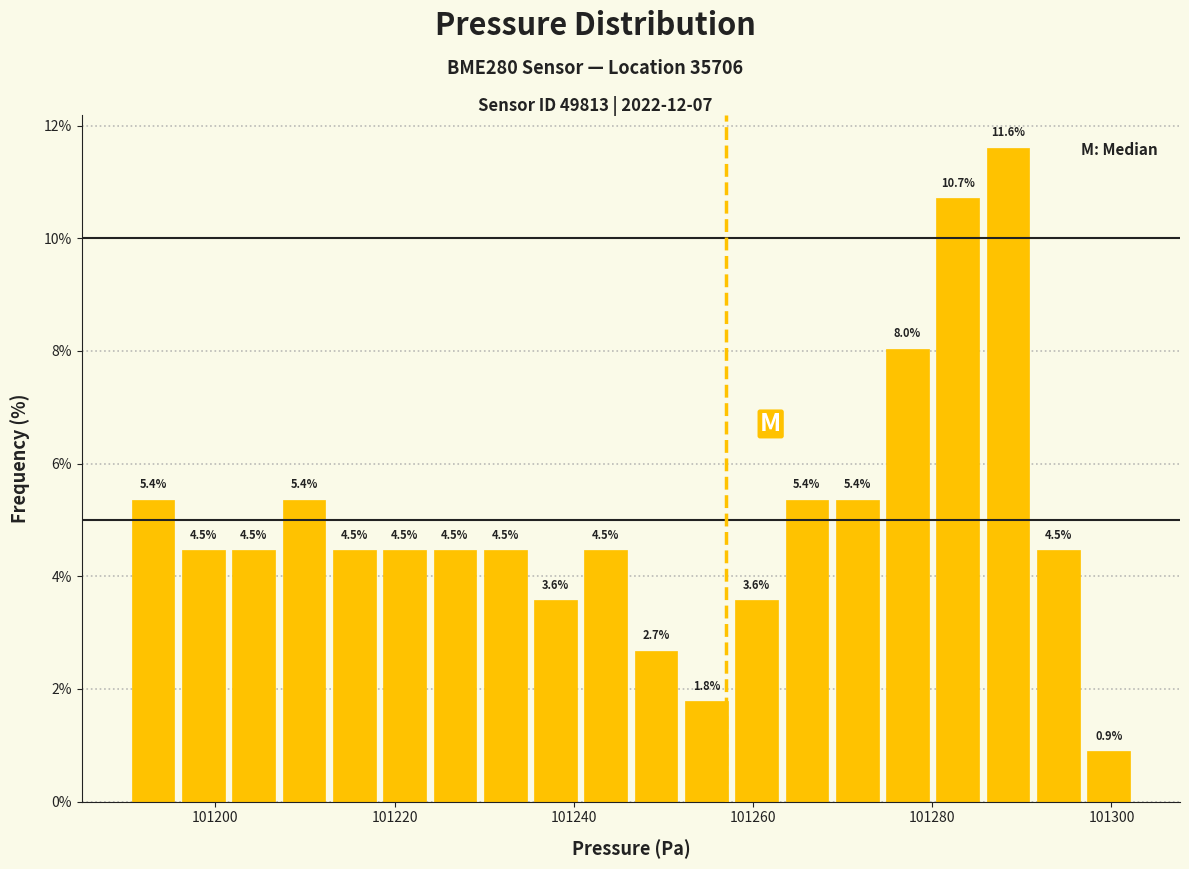

Around what value on the x-axis is the tallest bar? Give the approximate position of its centre, as read against the axis.

101288